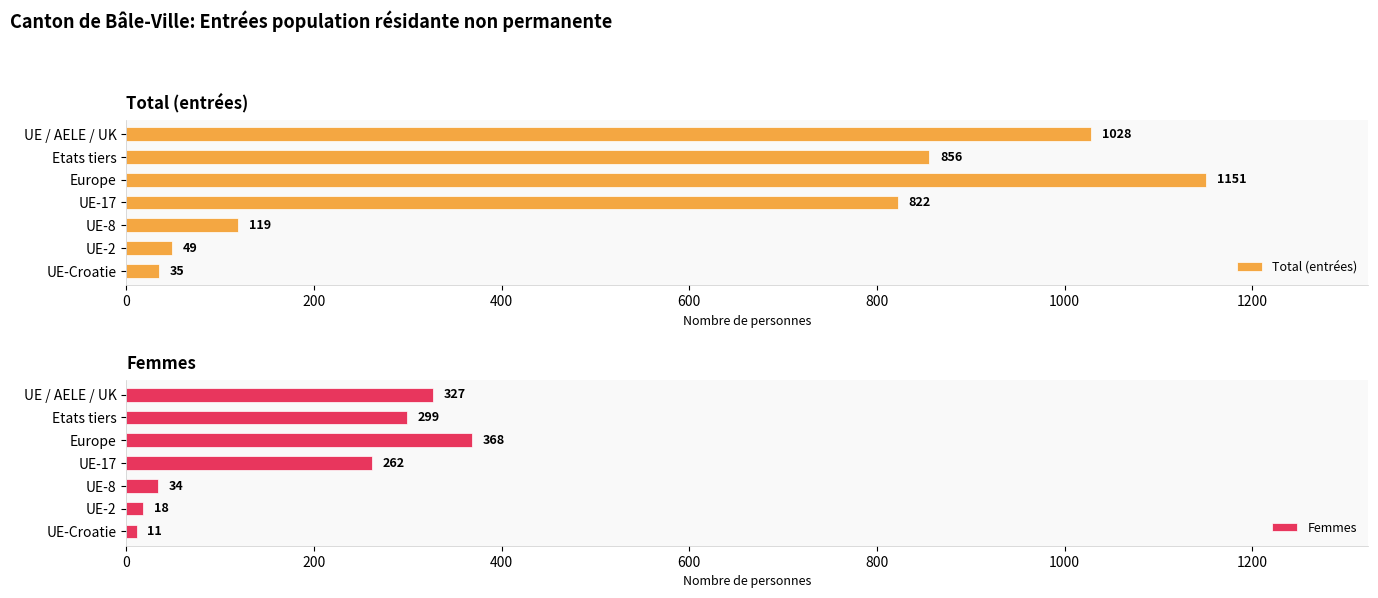

The Total (entrées) series shows 1151 at Europe. True or false?

True